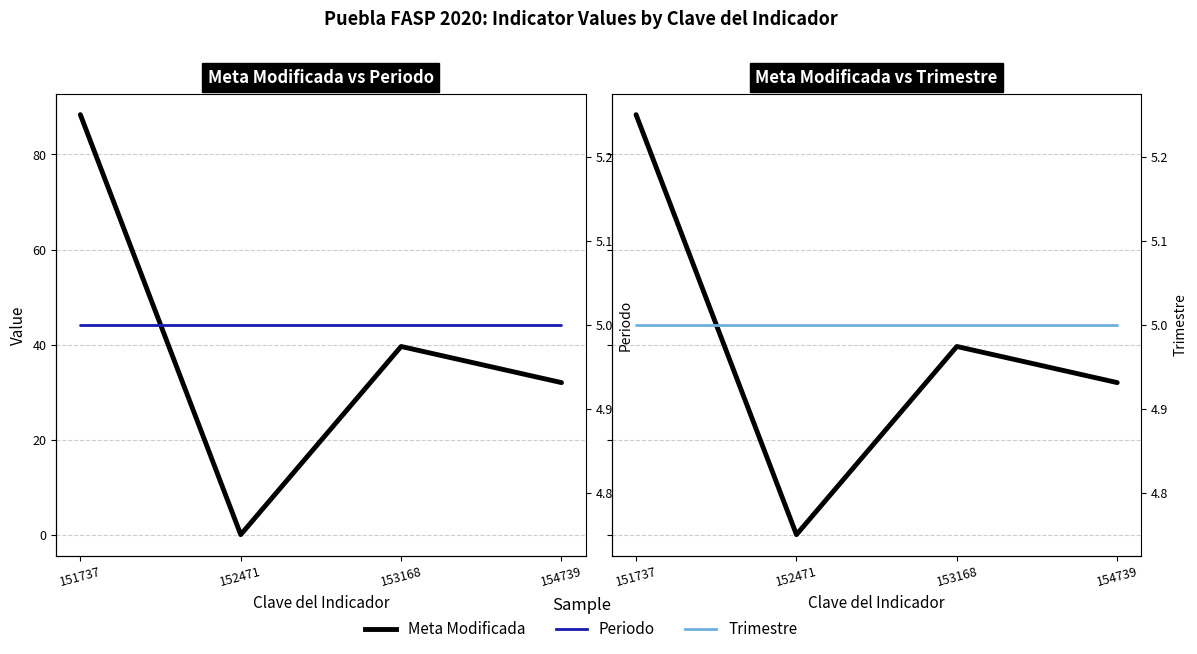

Which category has the highest value in the Trimestre series?

151737